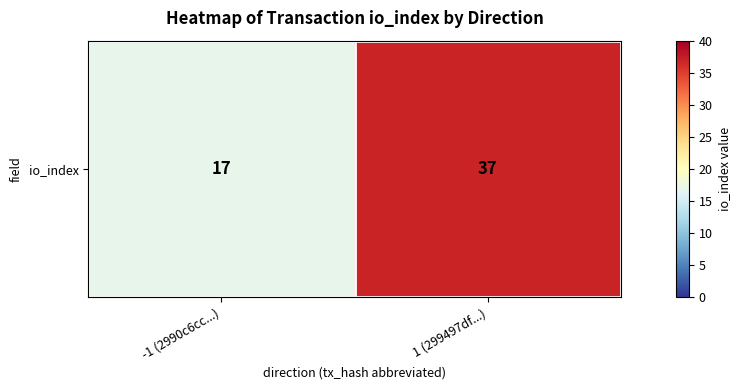

What is the difference between the maximum and minimum values?

20